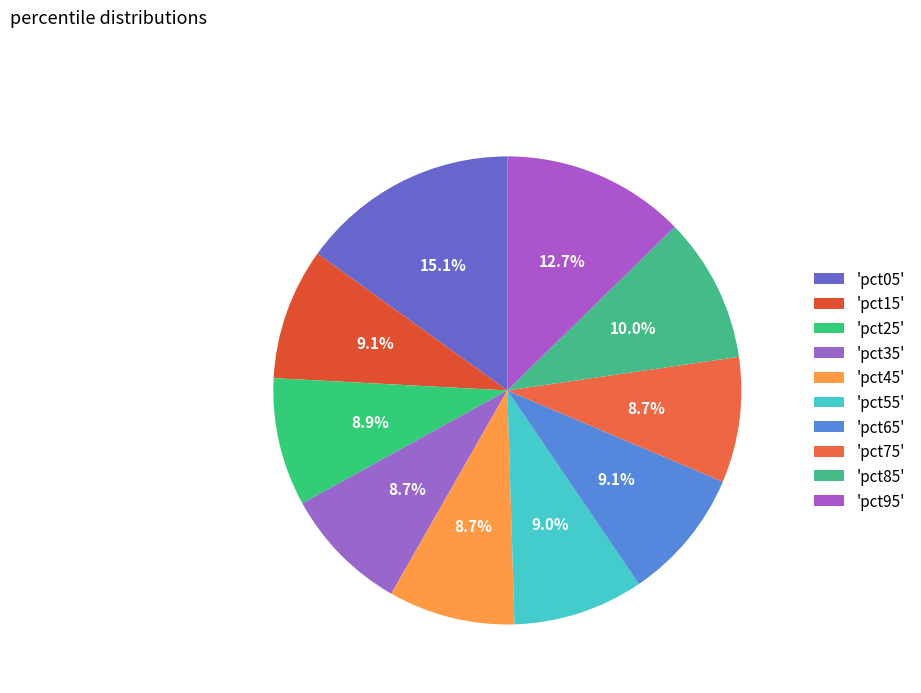

What is the largest slice in the pie chart?

pct05